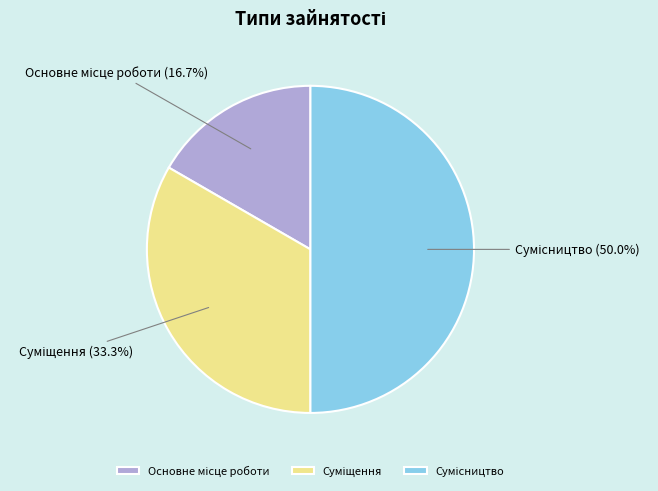

How many segments does this pie chart have?

3